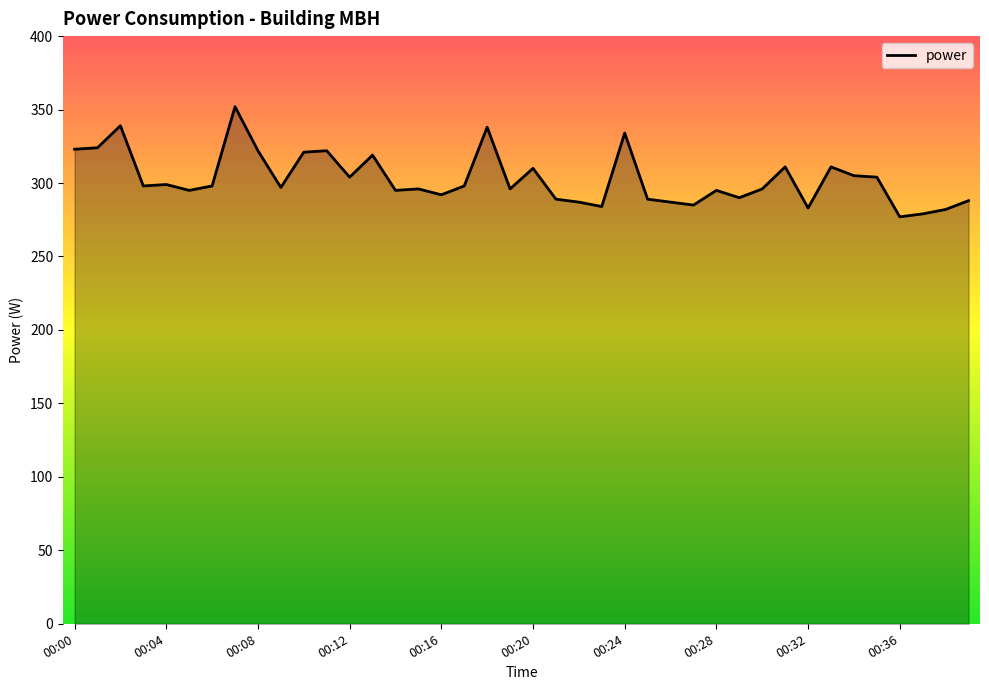

True or false: there are more than 1 points higher than both neighbors.

True